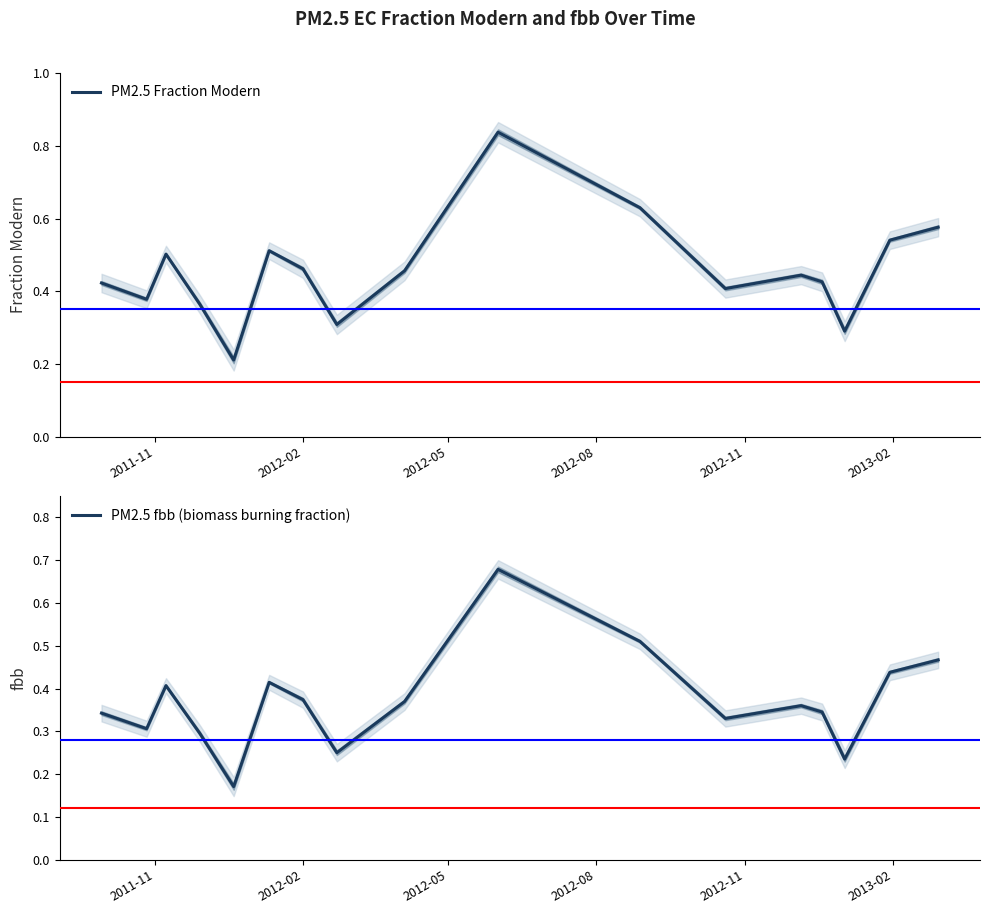

How many lines are shown in the chart?

2